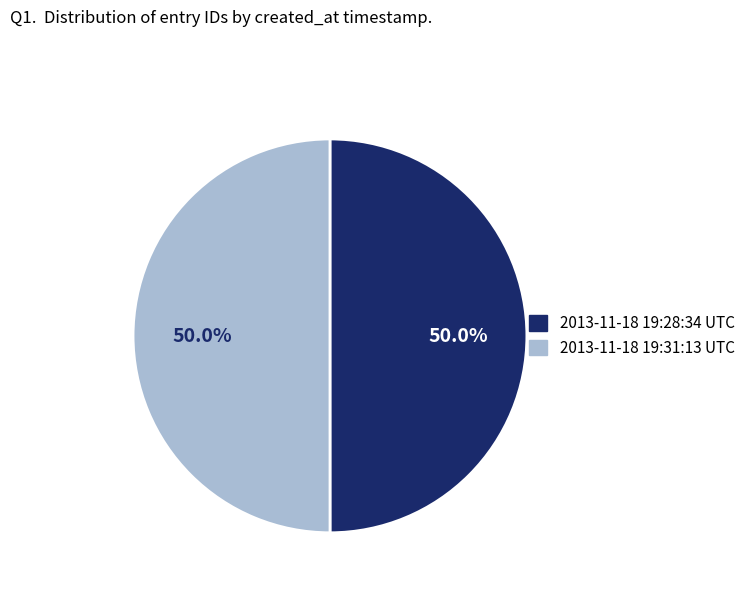

What is the ratio of the value at 2013-11-18 19:28:34 UTC to the value at 2013-11-18 19:31:13 UTC?

1.0